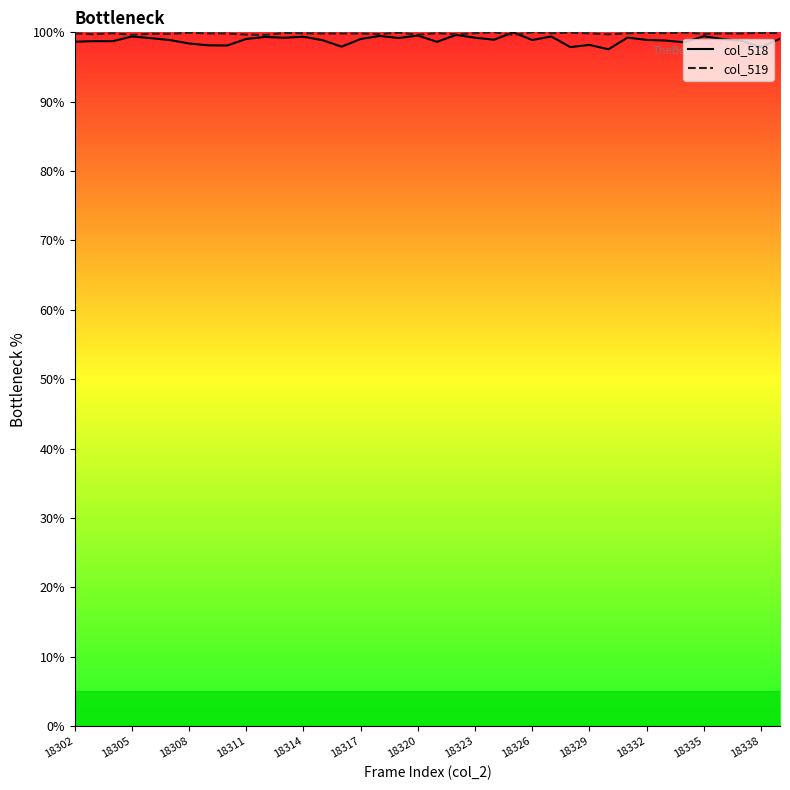

Is it true that col_519 equals 99.9 at 18323?

True